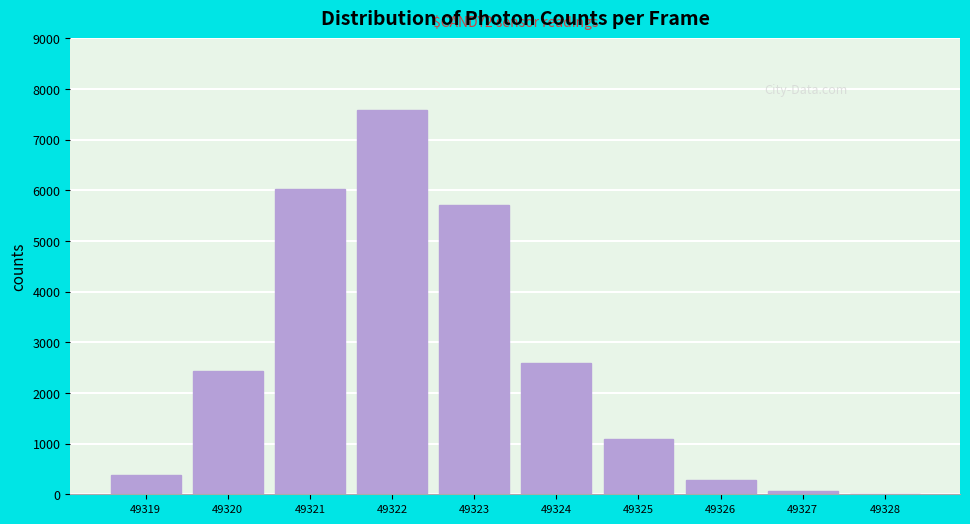

Reading right to left, transcribe all the data shown in this chart.

49328=6	49327=74	49326=282	49325=1100	49324=2592	49323=5705	49322=7581	49321=6027	49320=2434	49319=373